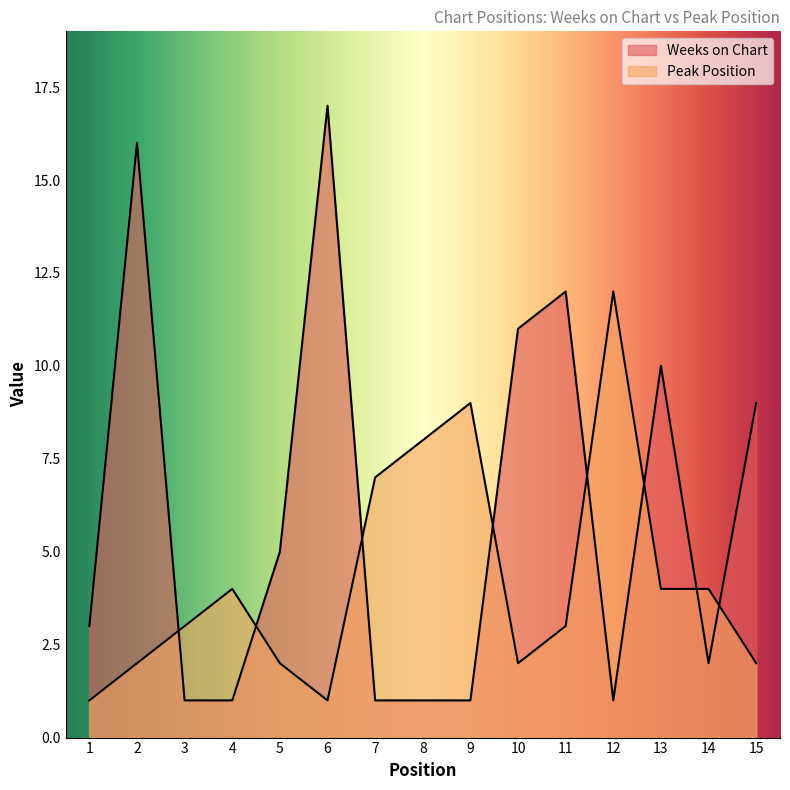

True or false: Peak Position has more than 2 points higher than both neighbors.

True